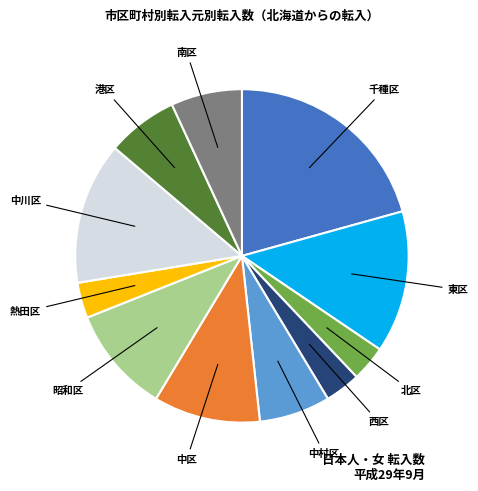

Does any single category account for the majority?

No